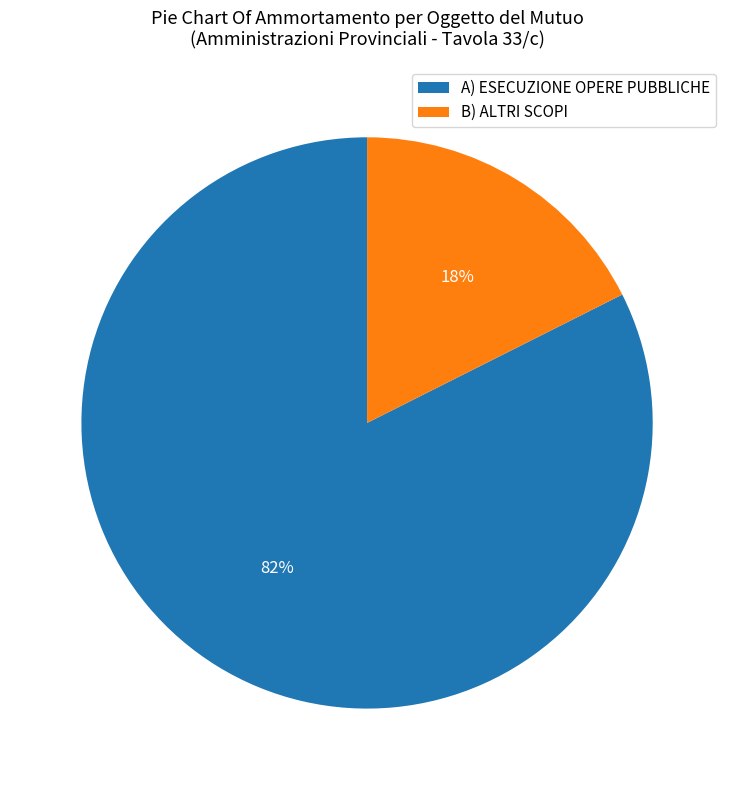

Between B) ALTRI SCOPI and A) ESECUZIONE OPERE PUBBLICHE, which is larger?

A) ESECUZIONE OPERE PUBBLICHE